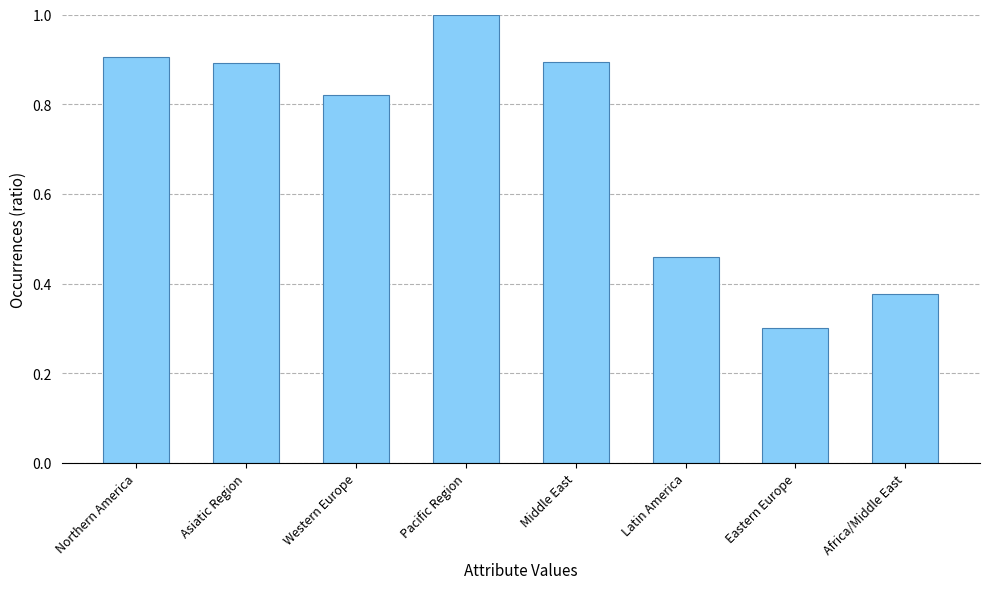

What is the sum of the values at Africa/Middle East and Pacific Region?

1.4